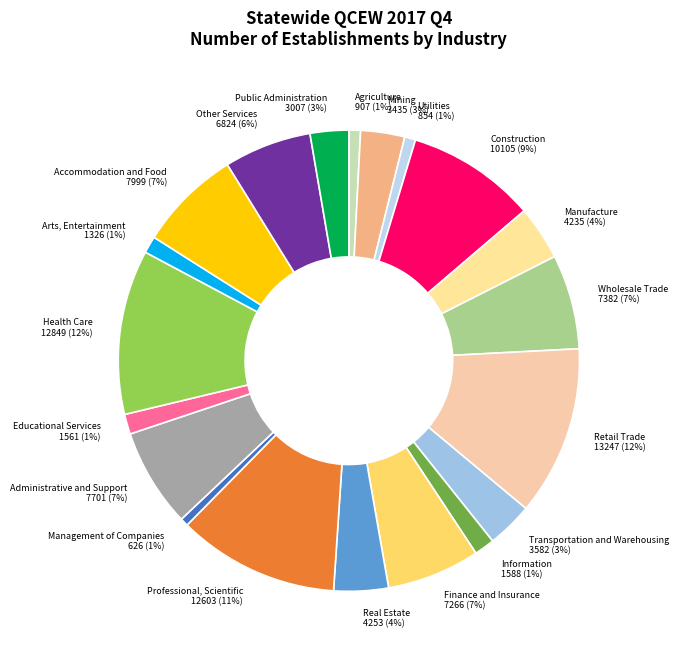

Combined, do Arts, Entertainment and Transportation and Warehousing account for over 50%?

No